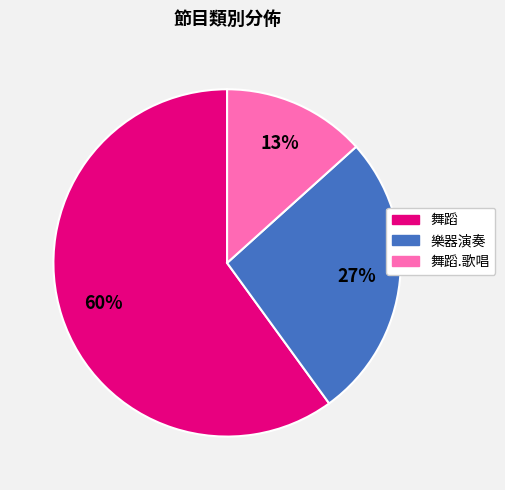

Which category has the biggest portion of the pie?

舞蹈